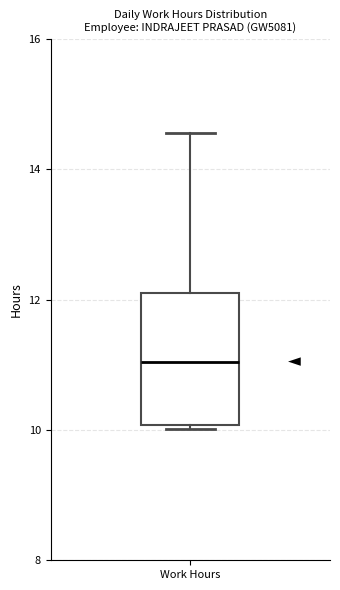

Read this box plot against the y-axis: the position of the median line, the range covered by the box, and the ends of both whiskers. The values are not printed on the chart, so give them approximately, as read against the axis.

median 11.0, box 10.0 to 12.2, whiskers 10.0 (just below the box's lower edge) to 14.6